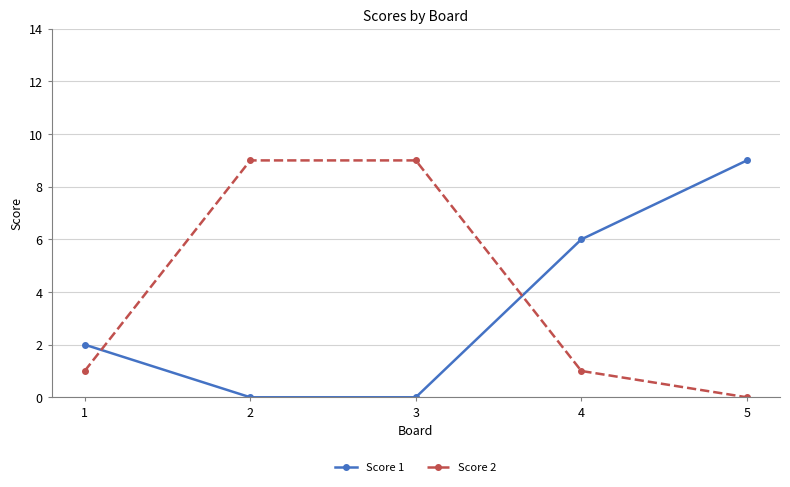

True or false: Score 2 has a value of 1 at 1.

True